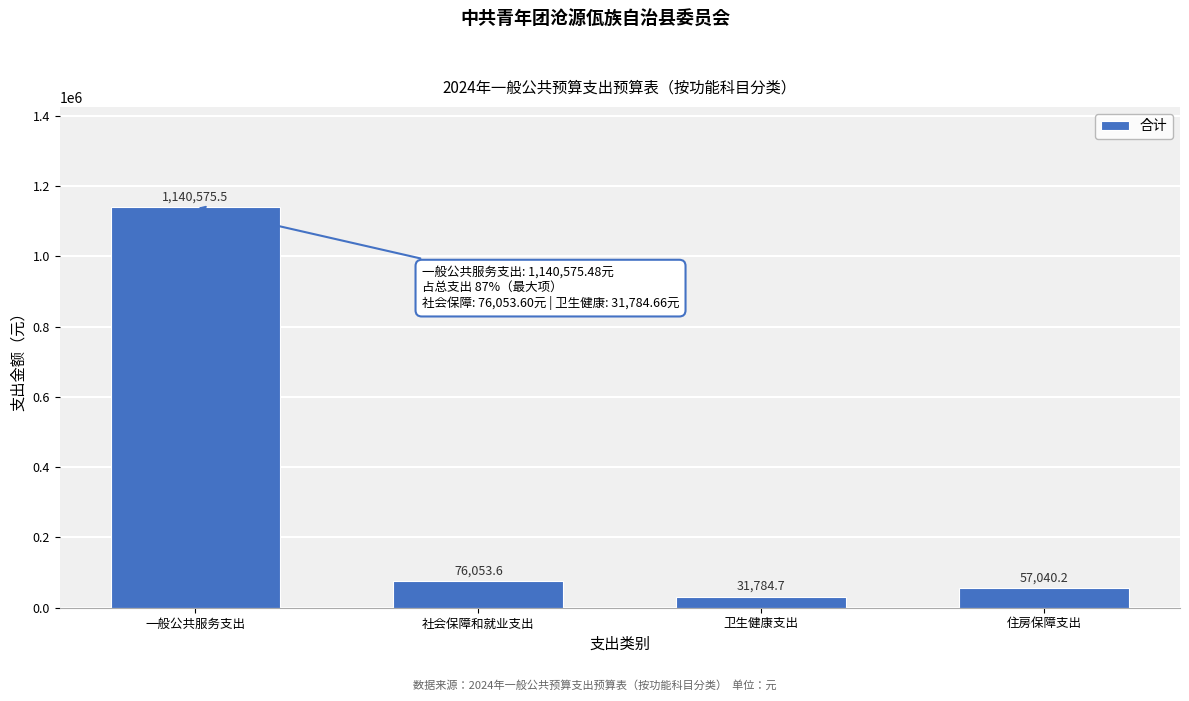

Reading left to right, list all the values displayed in this chart.

1140575.5	76053.6	31784.7	57040.2